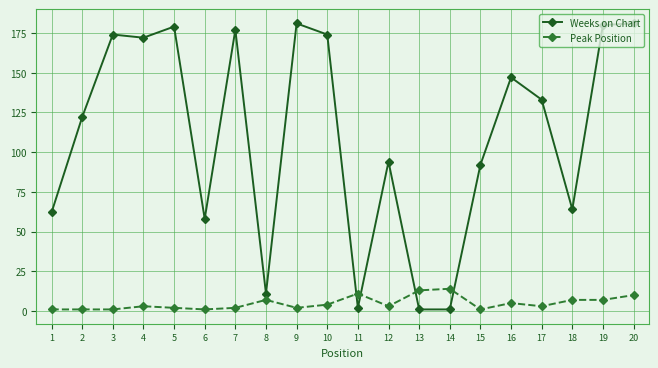

Where do Weeks on Chart and Peak Position first cross each other?

10 and 11